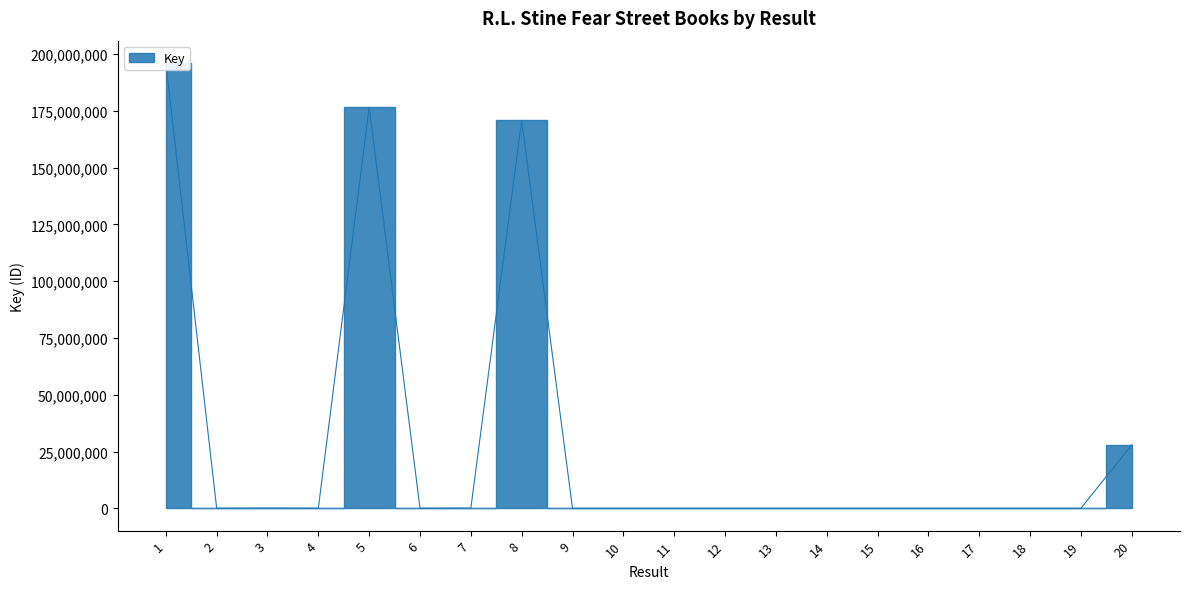

Which category has the highest value across all series?

1